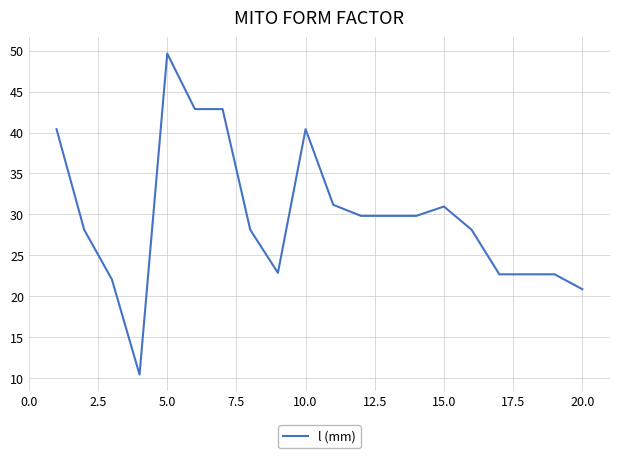

What is the smallest value displayed?

10.4